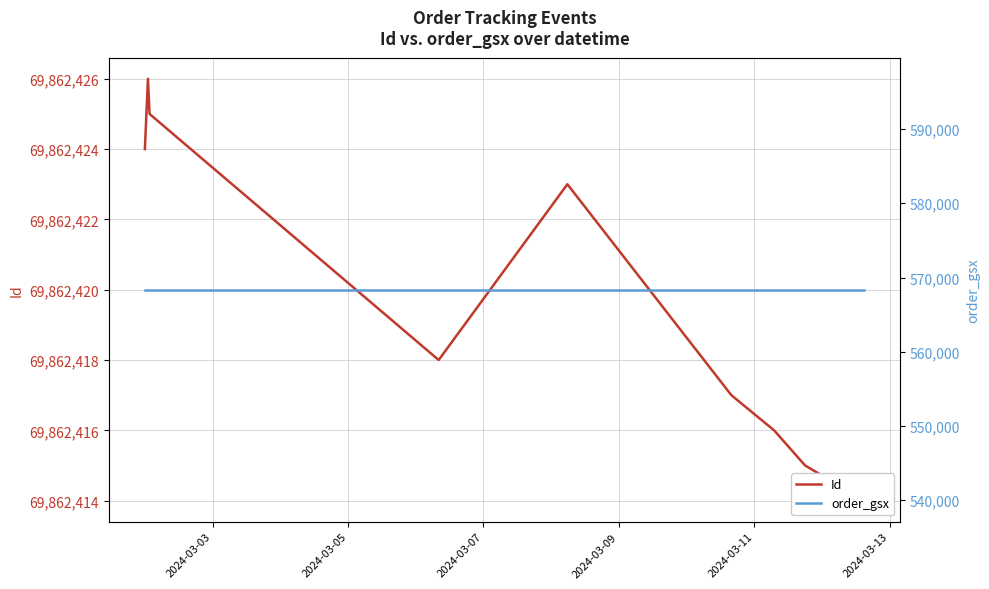

The Id series shows 43263581 at 2024-03-07. True or false?

False